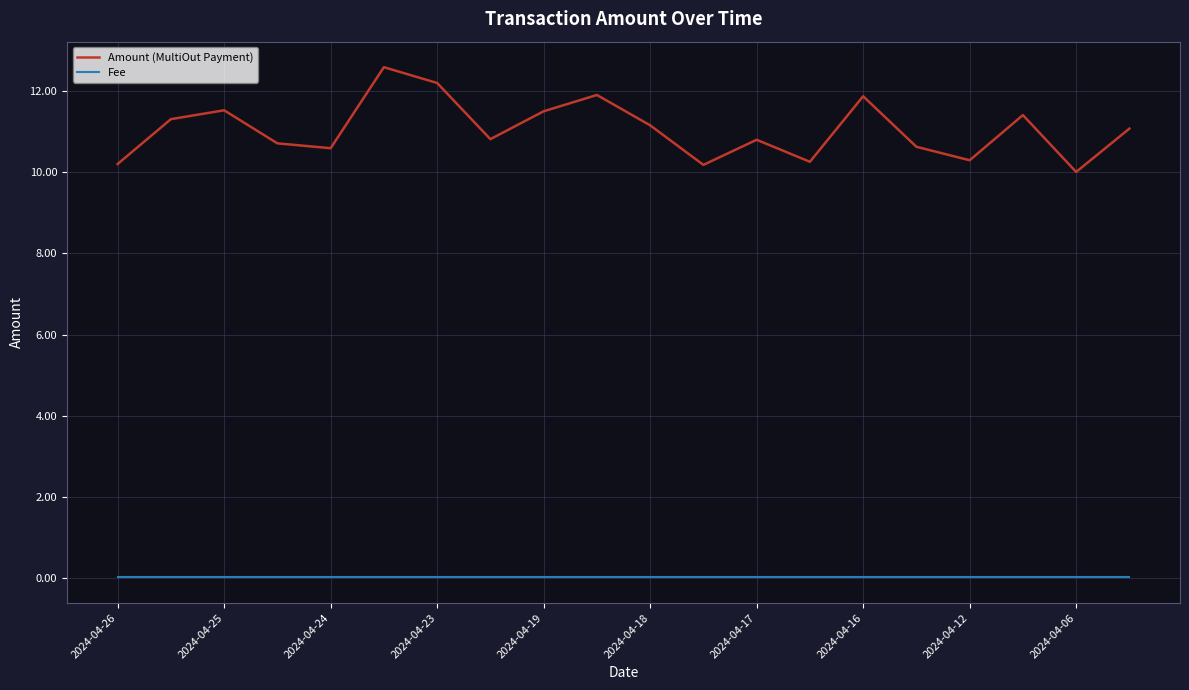

True or false: Fee and Amount (MultiOut Payment) cross at least once.

False